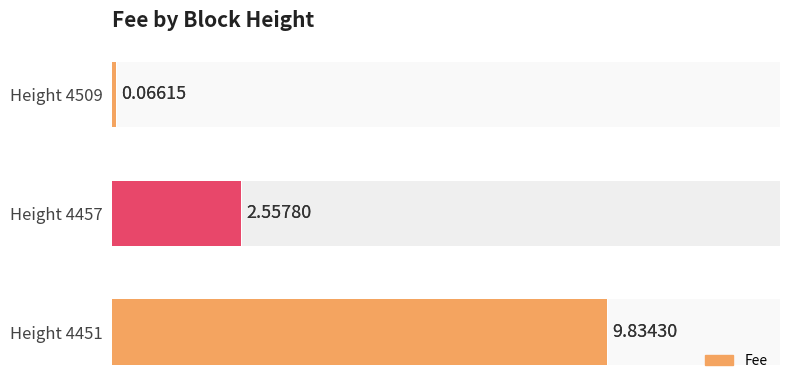

Which has a higher value, Height 4457 or Height 4509?

Height 4457